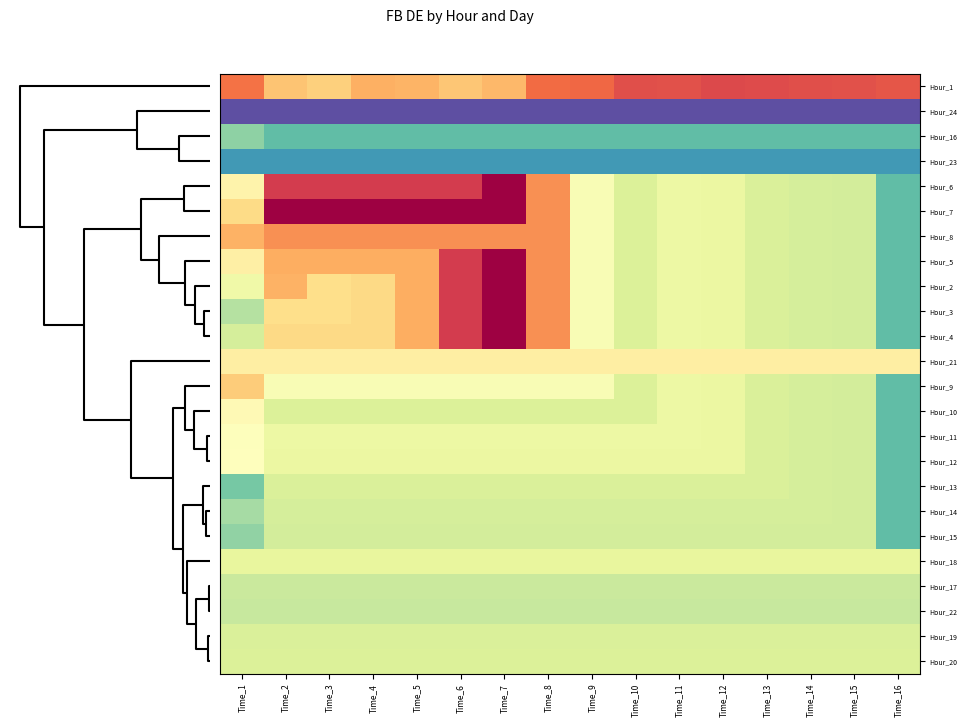

What is the sum of all Hour_18 values?

16452.8